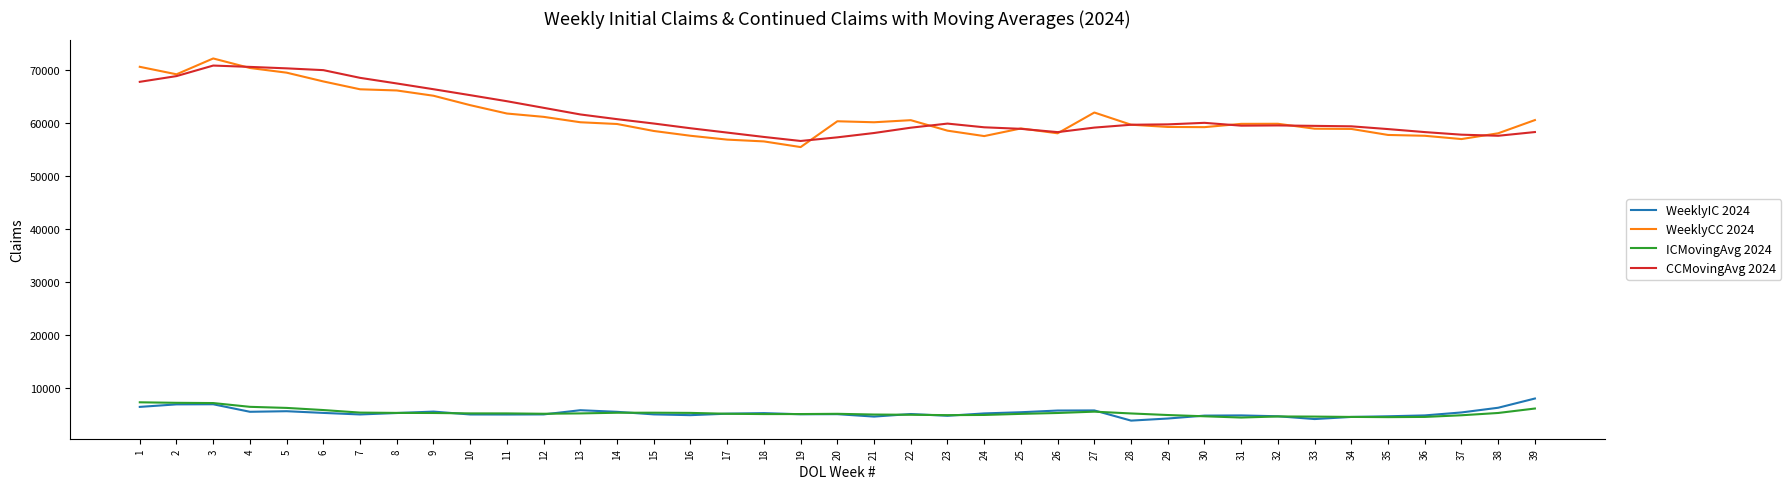

What is the total value across all series at 17?

125083.8